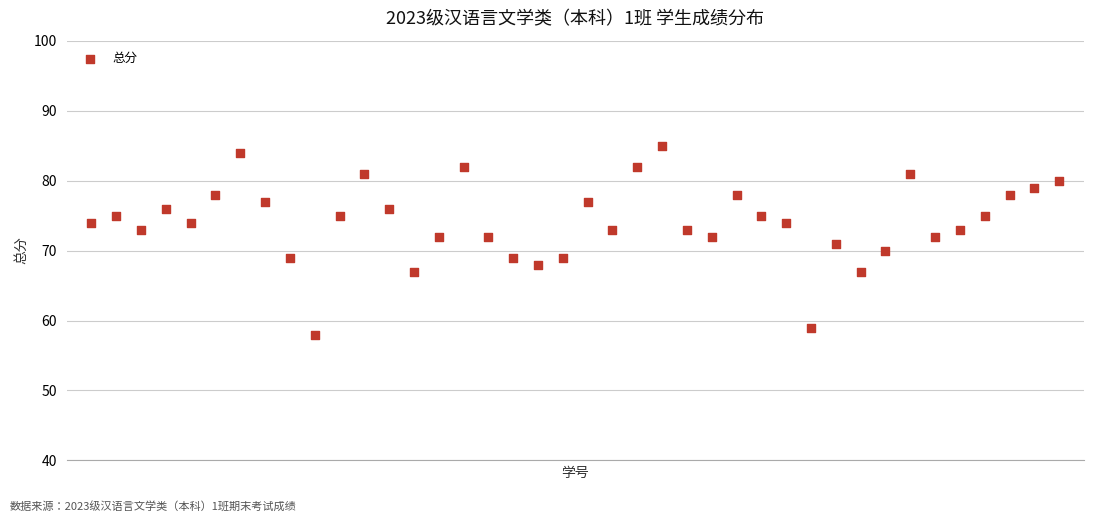

How many data points are displayed?

40